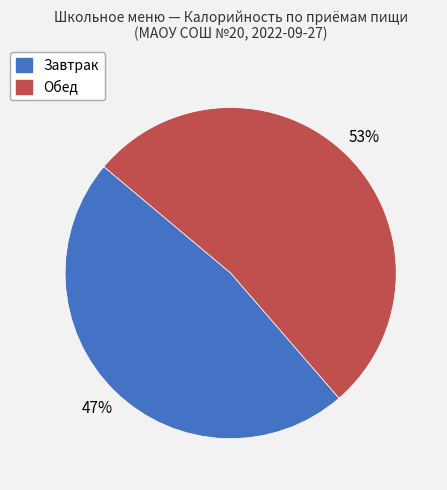

How many segments does this pie chart have?

2